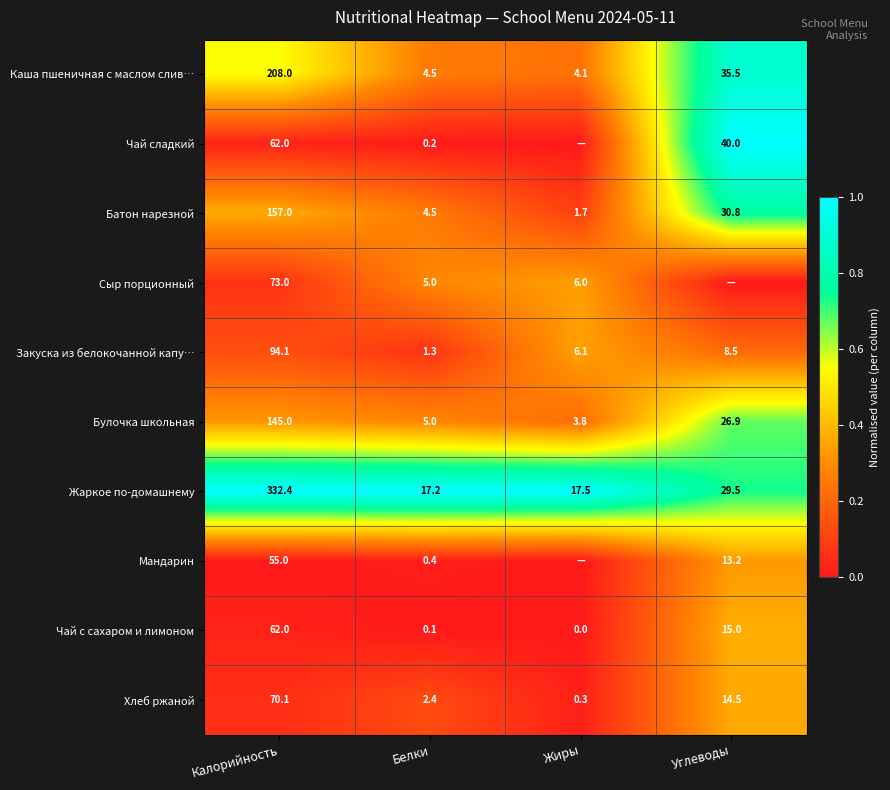

At which label does Чай с сахаром и лимоном first exceed 15?

Калорийность